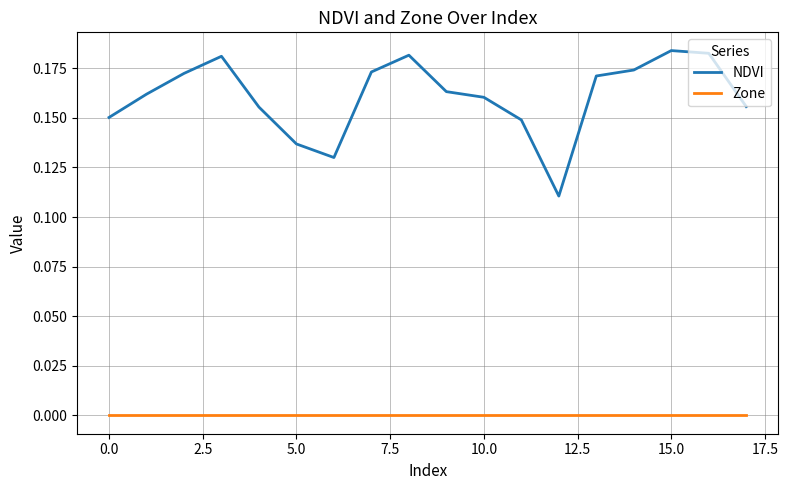

What are all the series names shown in the legend?

NDVI, Zone